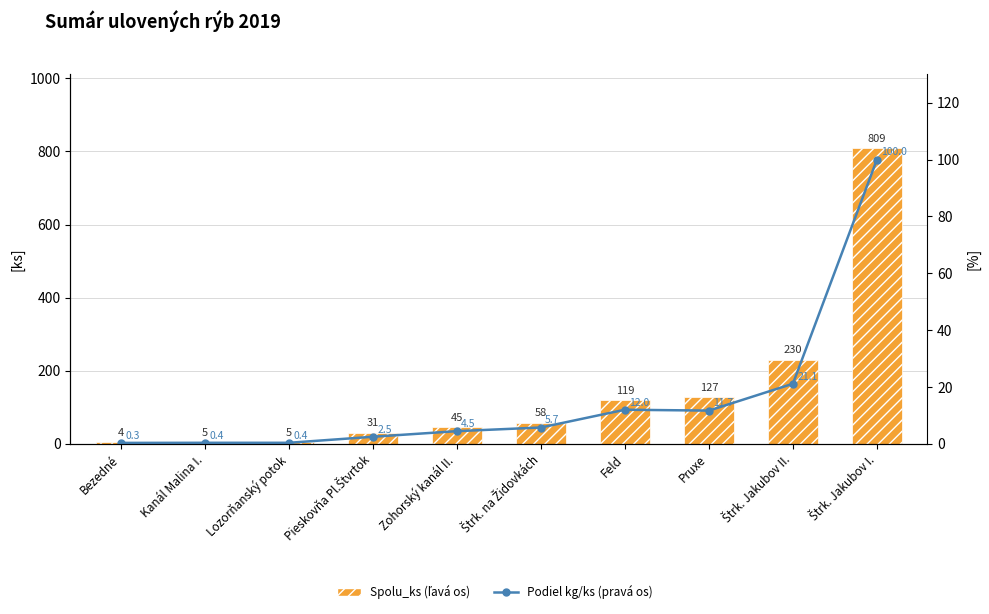

What is the difference between the second highest and minimum values in the Spolu_ks (ľavá os) series?

226.0